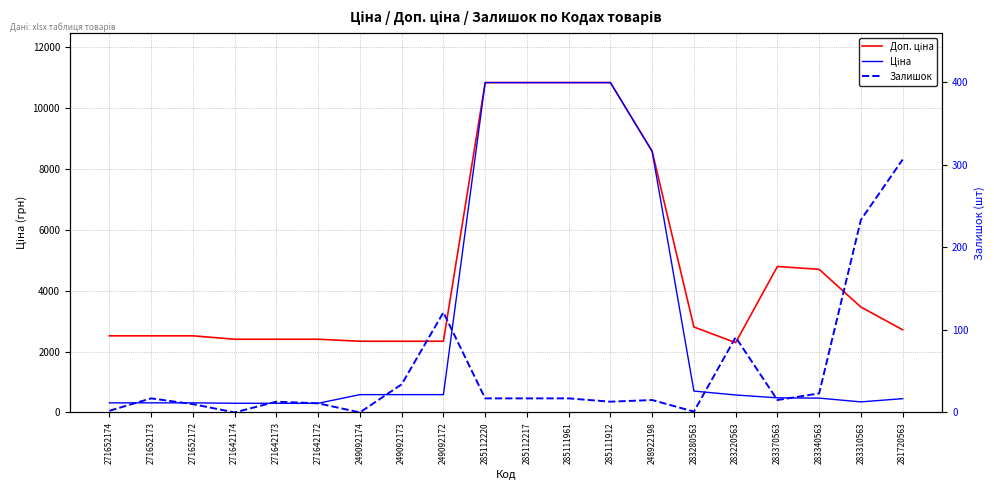

What is the value of the Доп. ціна point at the 3rd from the left?

2517.5